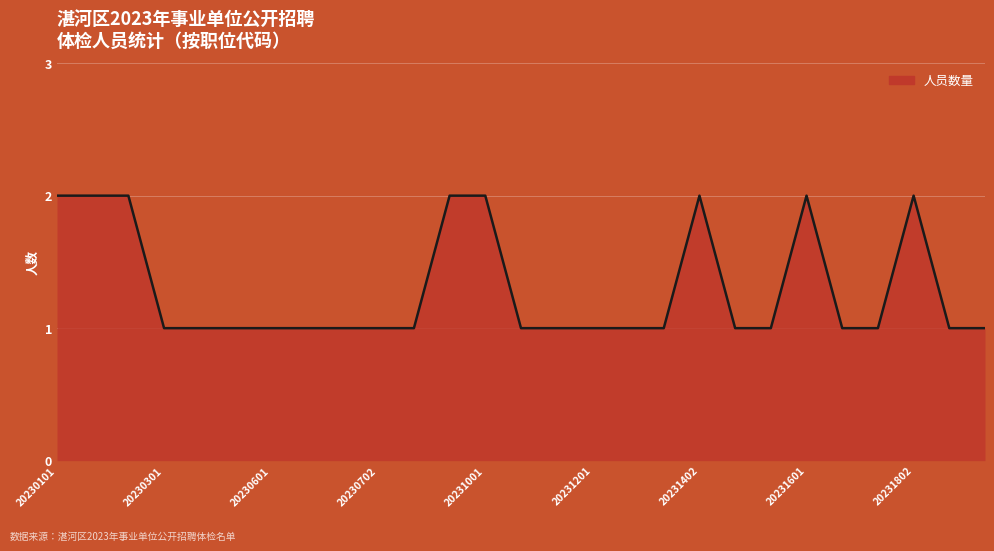

Is this an area chart (filled region under the line)?

Yes